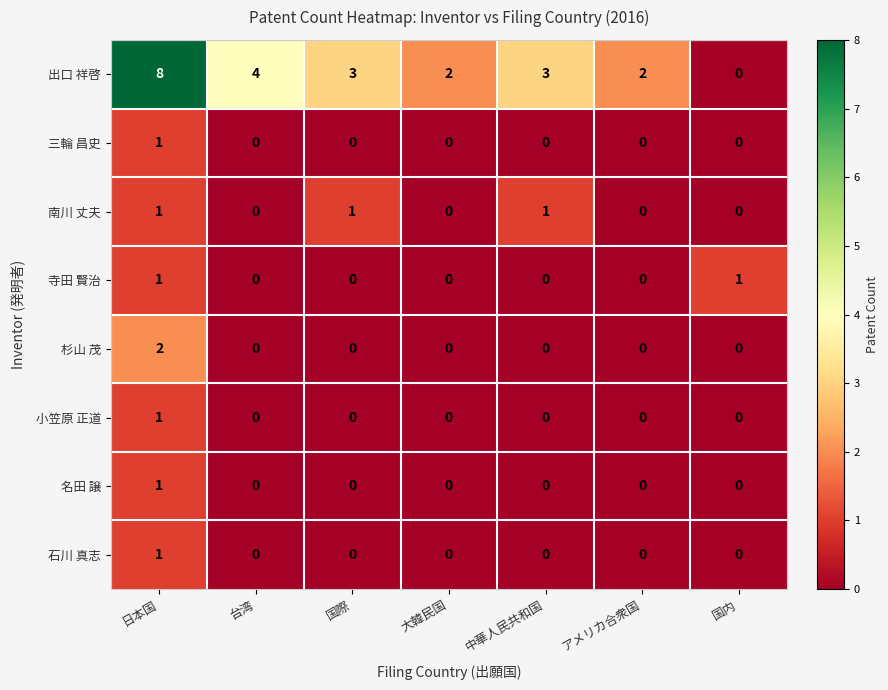

Is it true that 石川 真志 equals 0 at 国際?

True